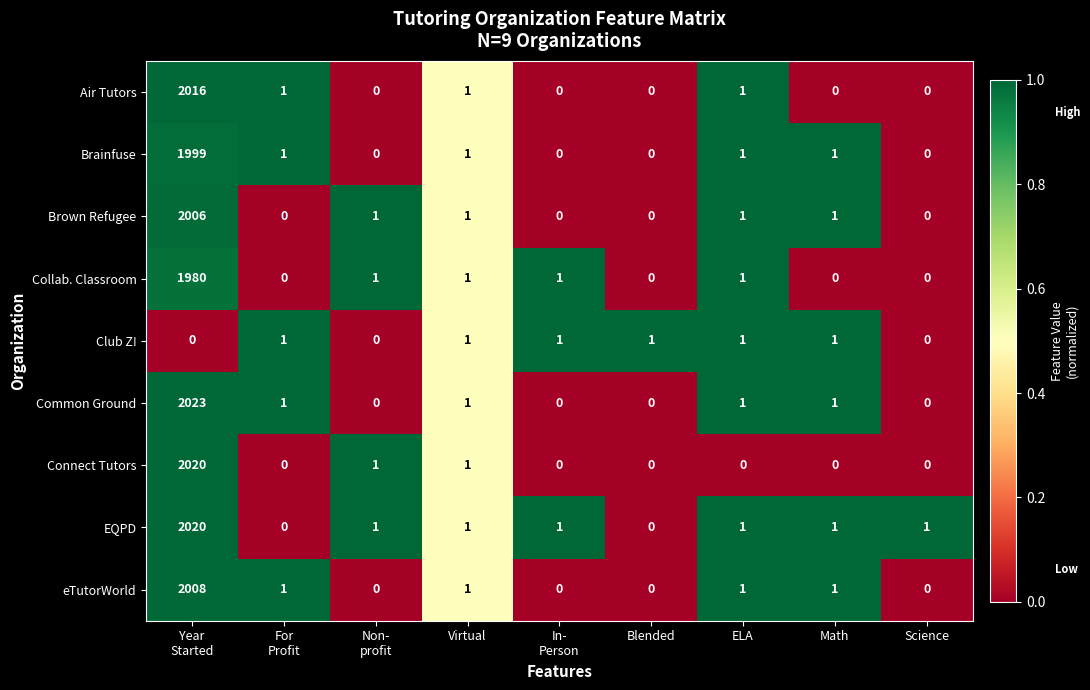

At which category is the sum across all series the highest?

Year
Started